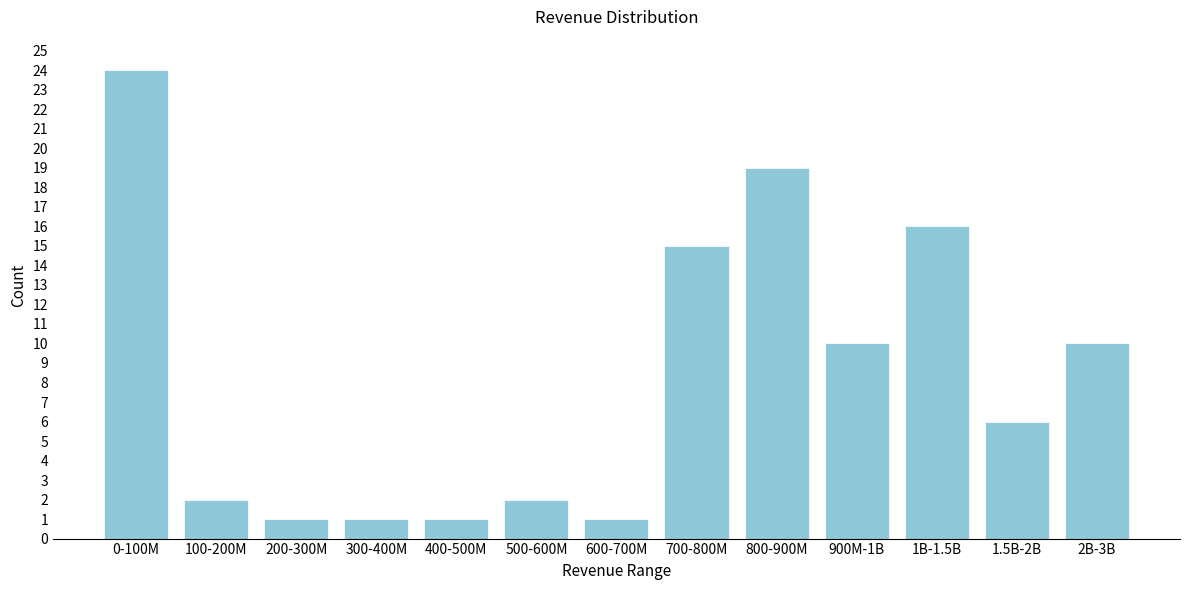

Reading right to left, extract all data points from this chart.

2B-3B=10	1.5B-2B=6	1B-1.5B=16	900M-1B=10	800-900M=19	700-800M=15	600-700M=1	500-600M=2	400-500M=1	300-400M=1	200-300M=1	100-200M=2	0-100M=24